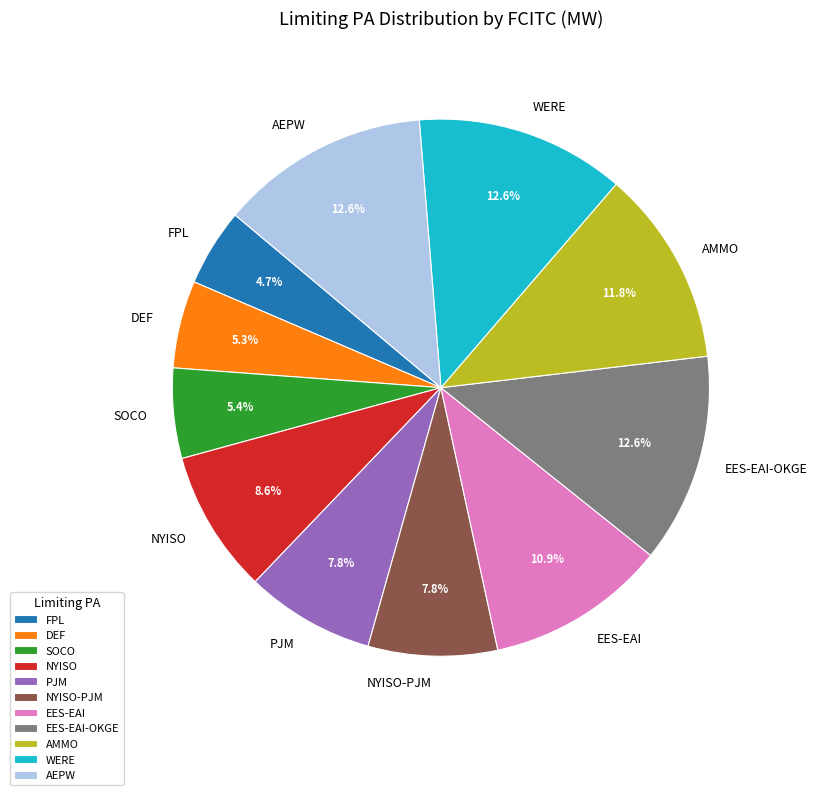

What percentage is the EES-EAI slice, to the nearest percent?

11%